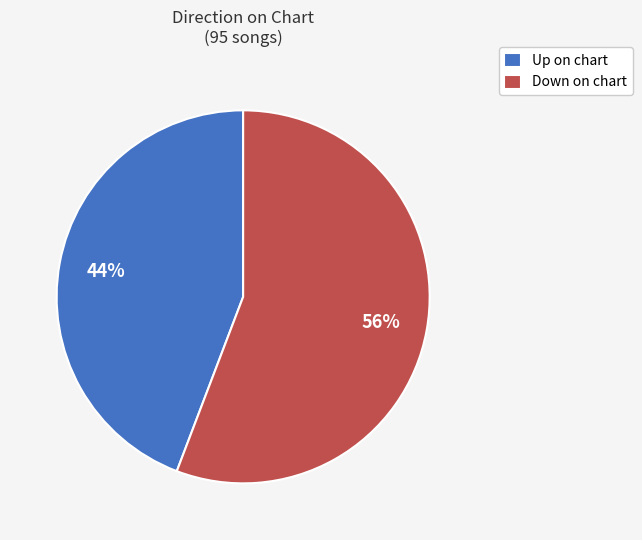

Which category has the biggest portion of the pie?

Down on chart